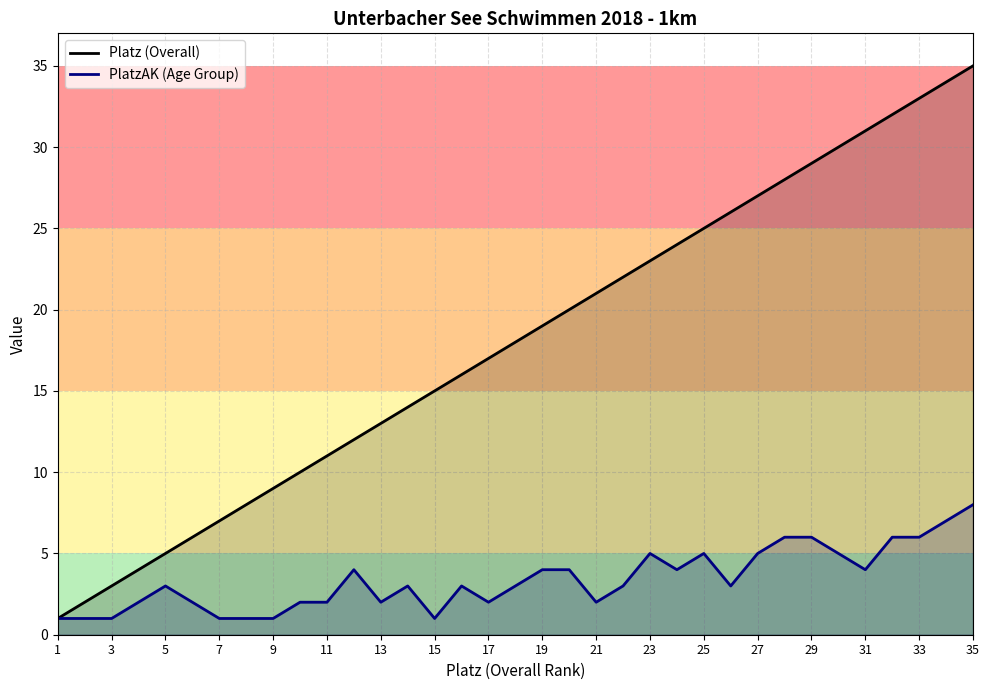

True or false: PlatzAK (Age Group) has a value of 2 at 29.

False